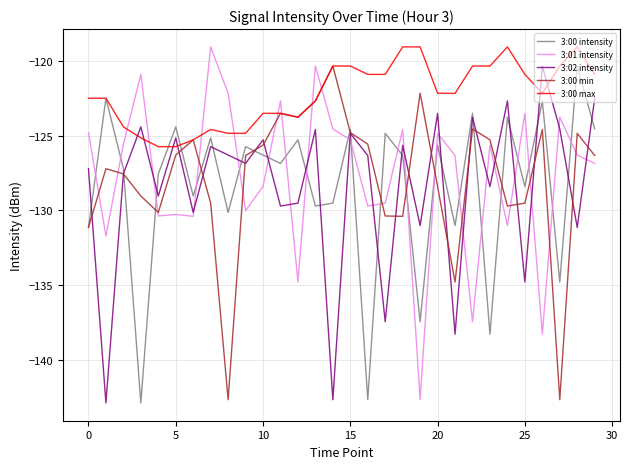

Which series has the largest total across all categories?

3:00 max